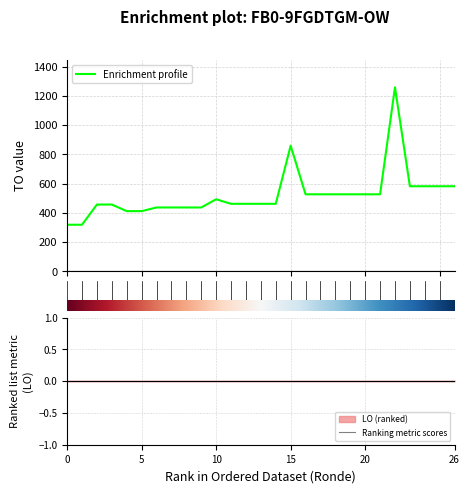

Rank the series by their maximum value, from lowest to highest.

Ranking metric scores, Enrichment profile